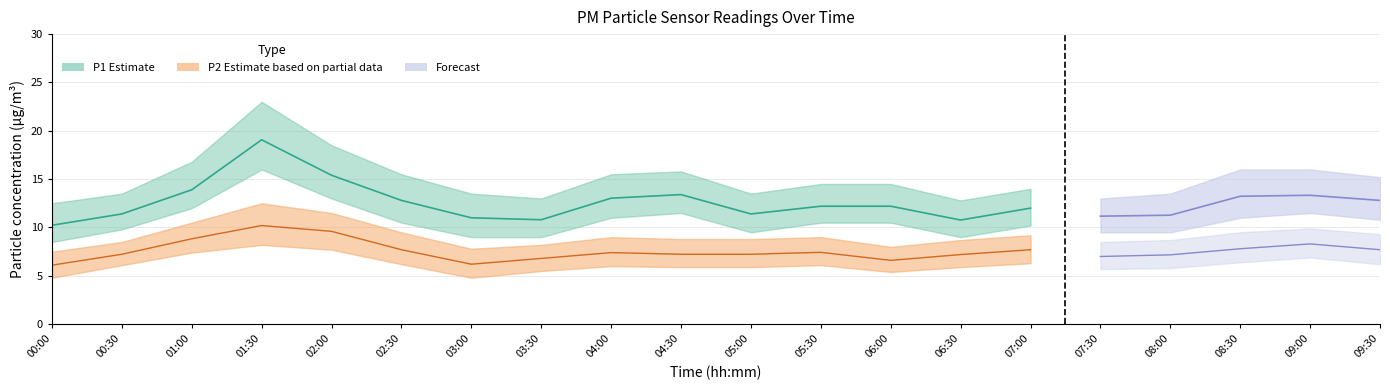

What is the difference between the maximum and second lowest values in the P1 series?

8.3